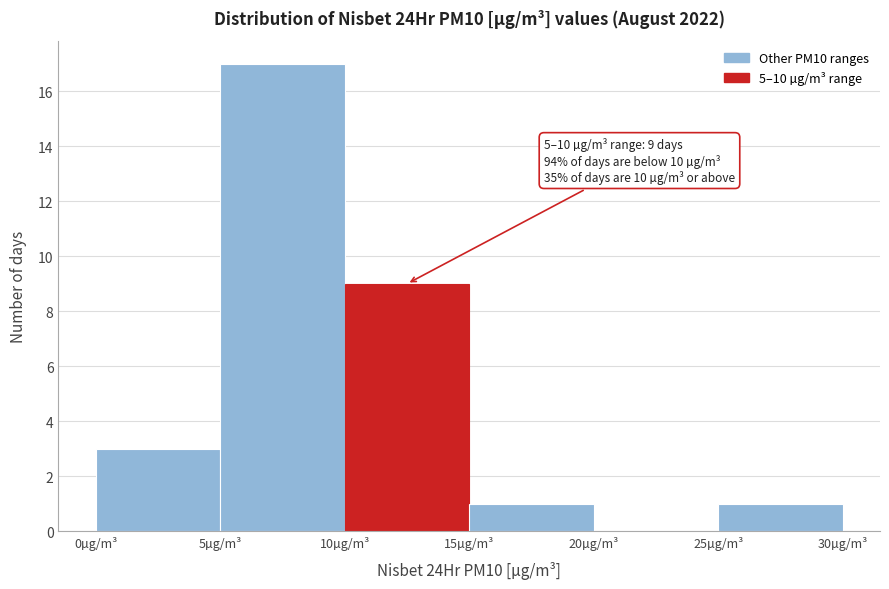

Which range on the x-axis has the tallest bar?

5 to 10